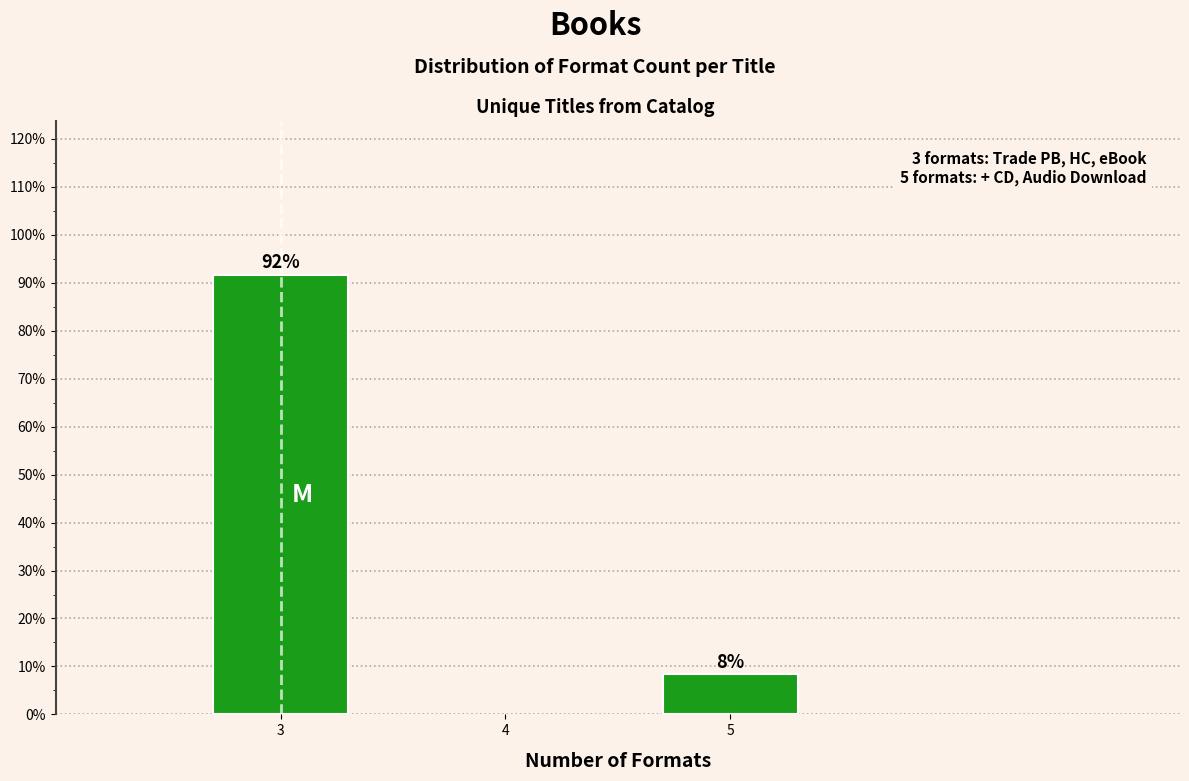

Does the chart contain any negative values?

No